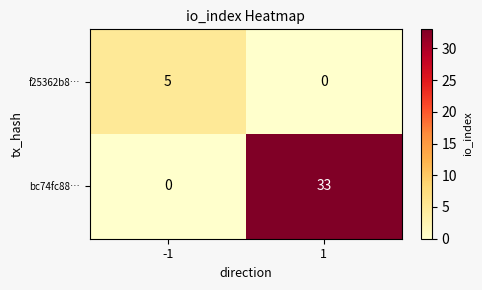

Which series has the largest total across all categories?

bc74fc88…